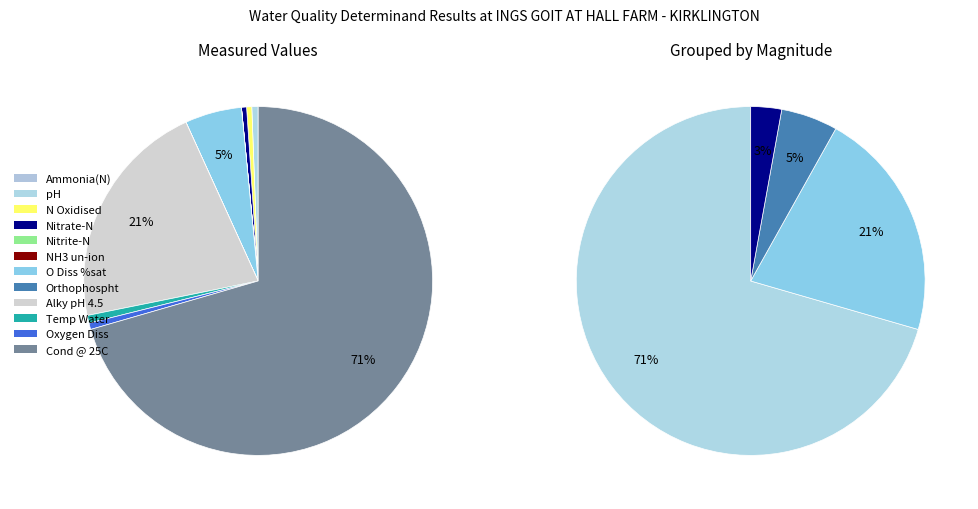

What is the change in value from O Diss %sat to Oxygen Diss?

-64.9